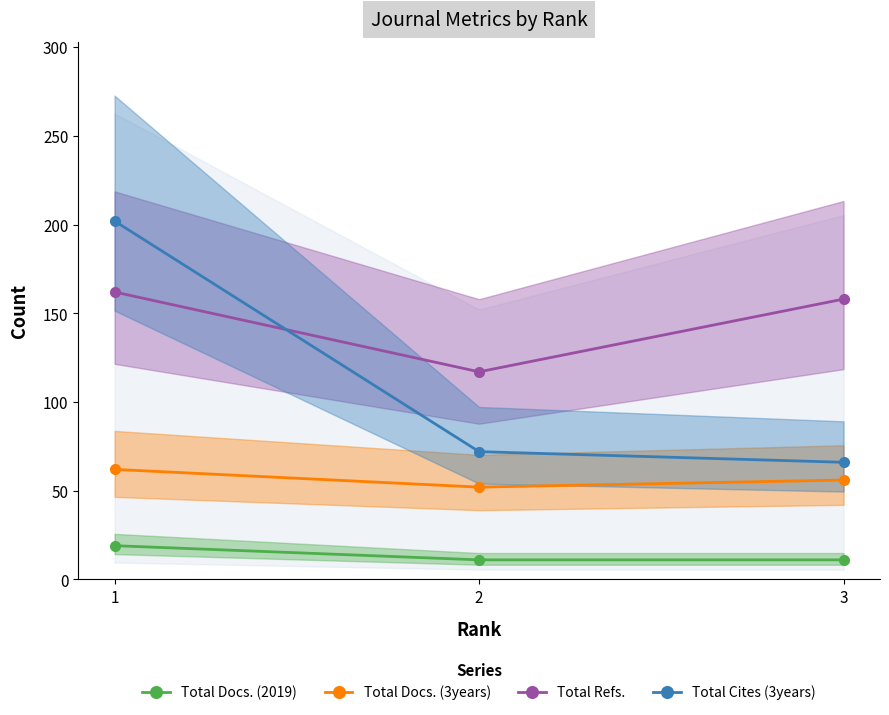

What is the difference between the maximum and minimum values in the Total Docs. (2019) series?

8